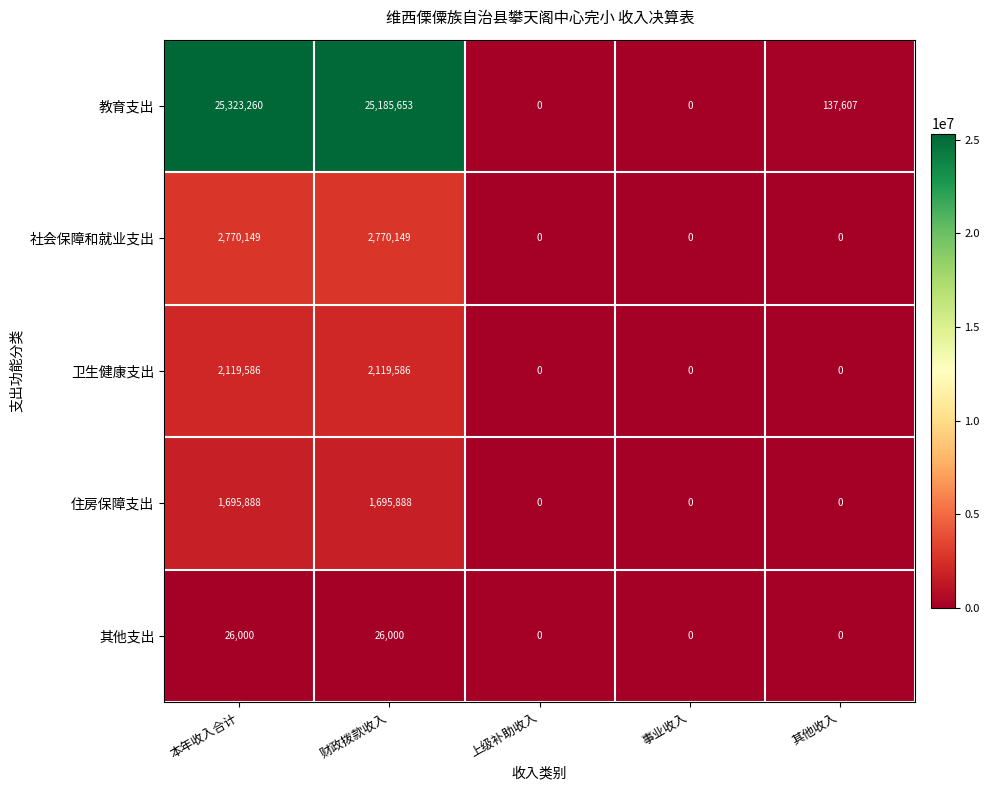

List the series in order of their peak value, highest first.

教育支出, 社会保障和就业支出, 卫生健康支出, 住房保障支出, 其他支出